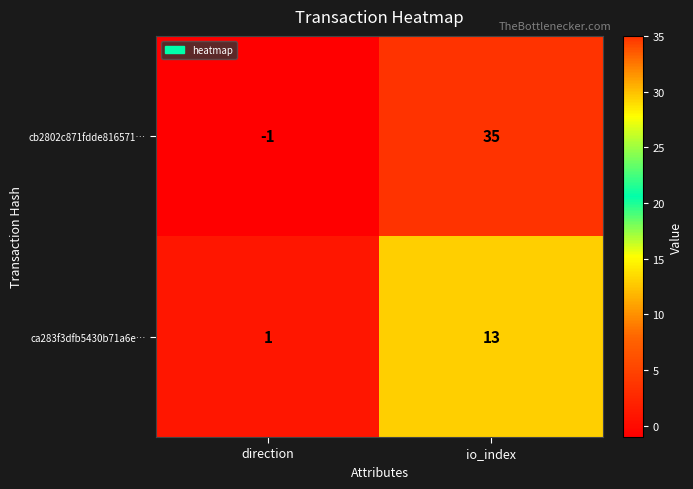

Which series changed the most between direction and io_index?

cb2802c871fdde816571…